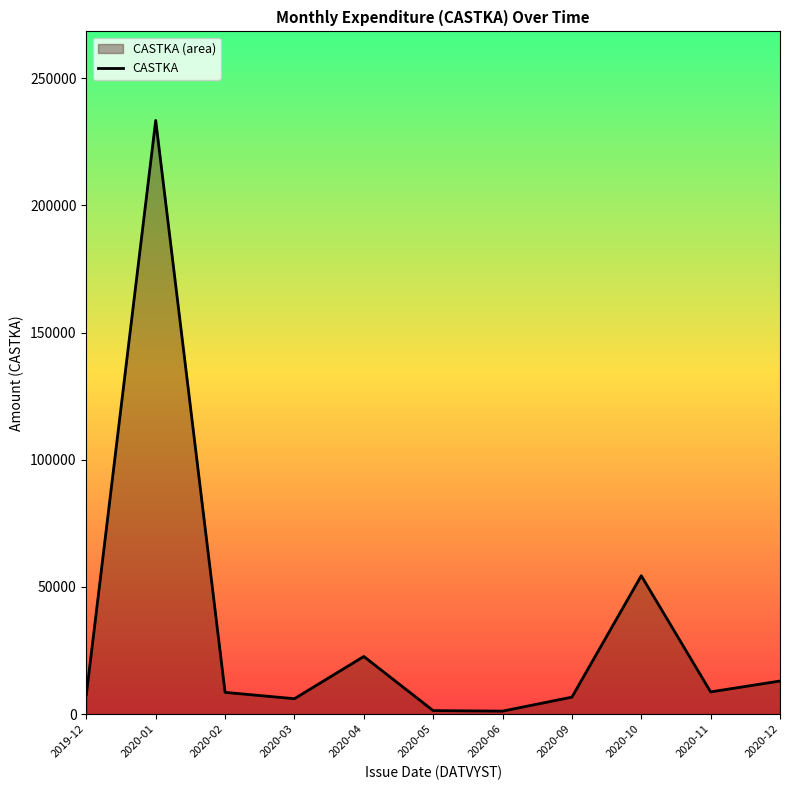

What is the change in value from 2020-06 to 2020-12?

+11837.0